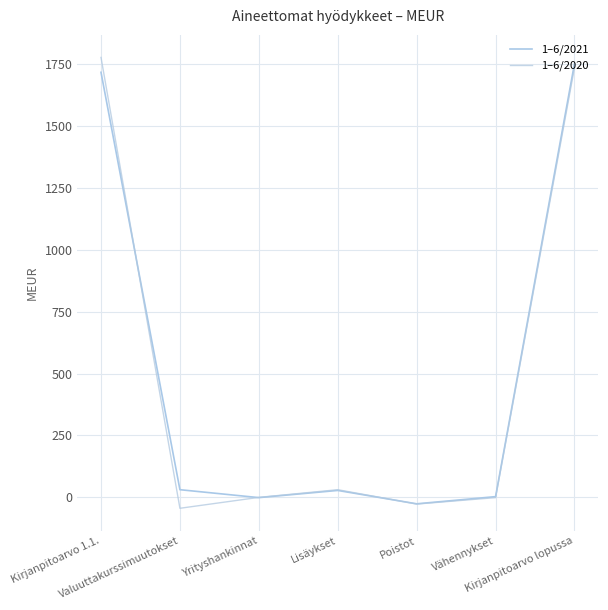

How many lines are shown in the chart?

2